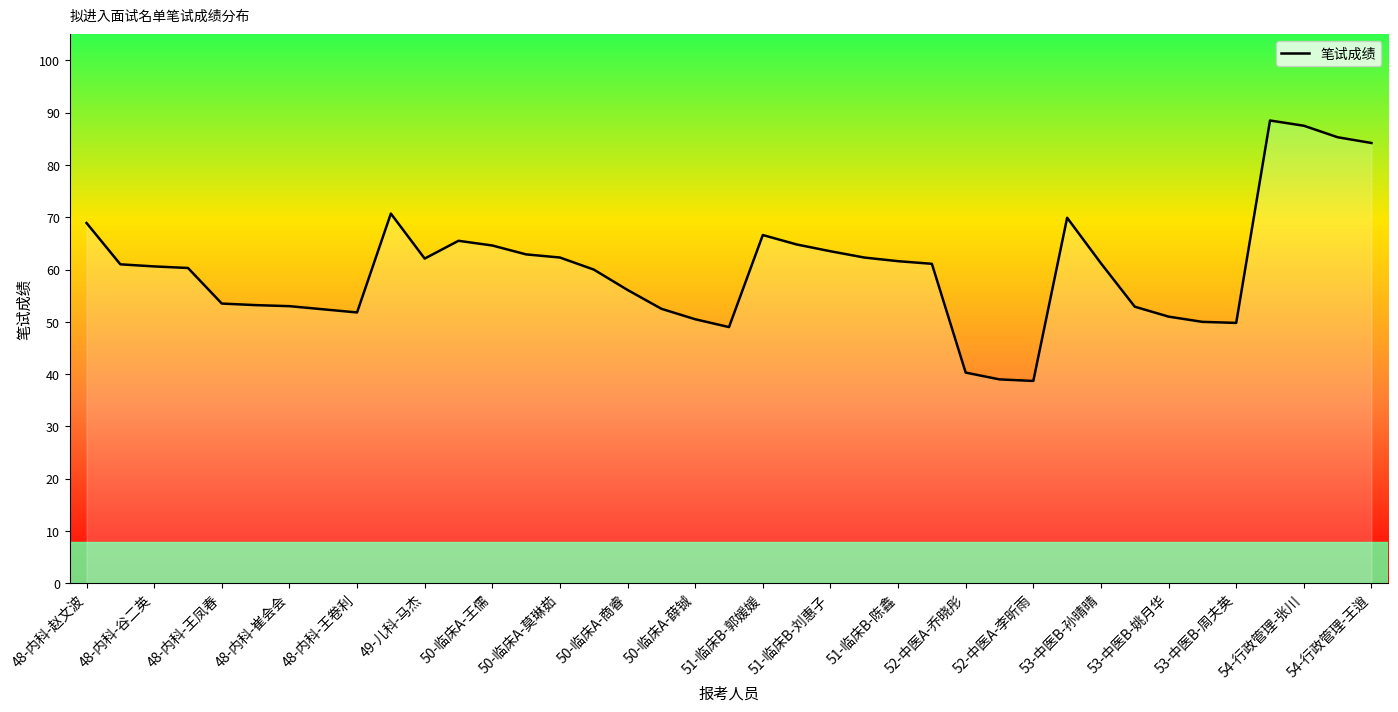

What is the difference between the maximum and minimum values?

49.8